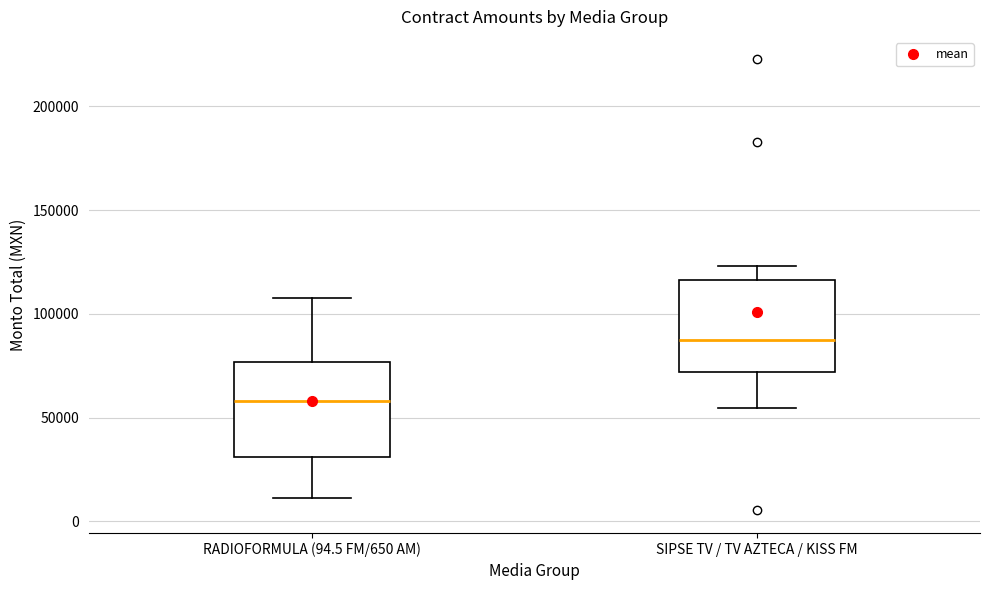

Where does the upper whisker of the box for RADIOFORMULA (94.5 FM/650 AM) end on the y-axis? The values are not printed on the chart, so give them approximately, as read against the axis.

105000